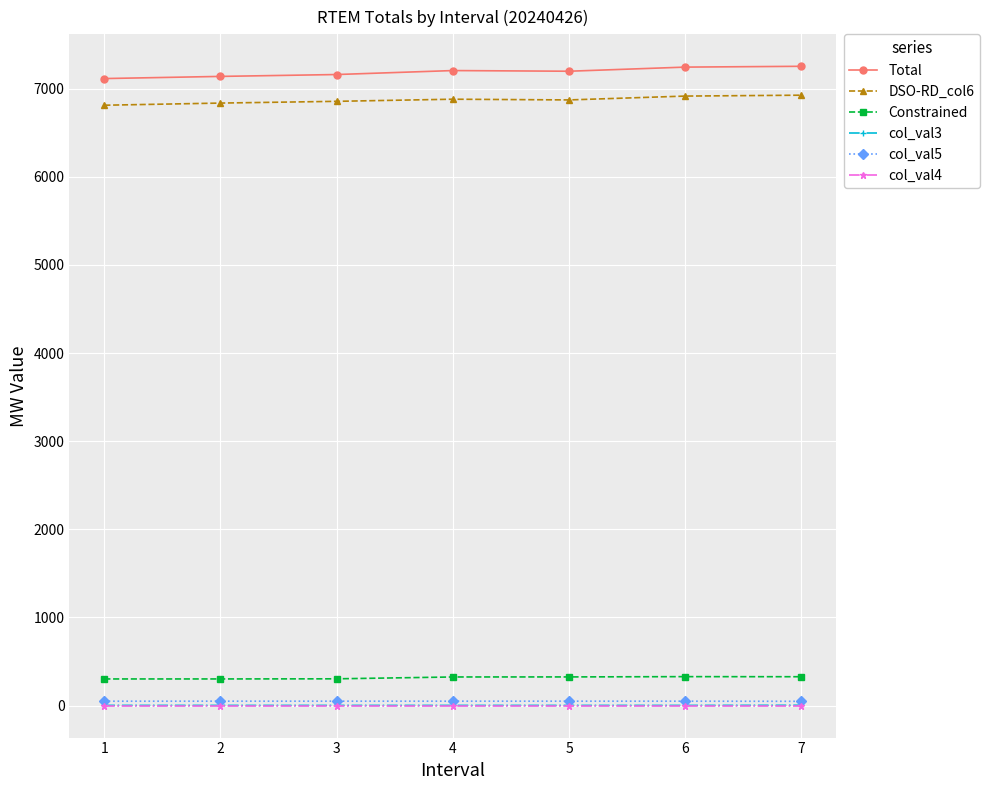

Which series has the largest total across all categories?

Total